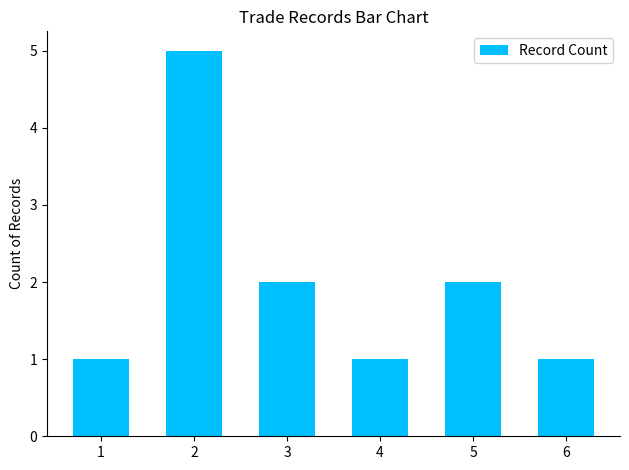

What is the ratio of the value at 3 to the value at 2?

0.4